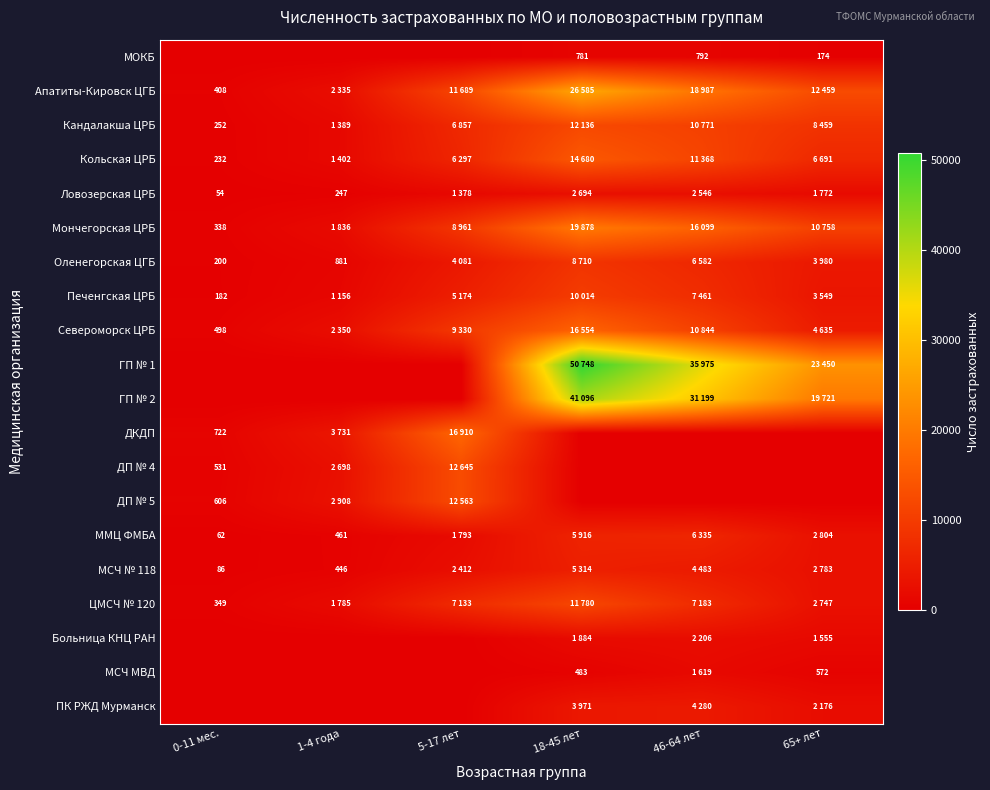

The value of МСЧ МВД at 18-45 лет is 666. True or false?

False